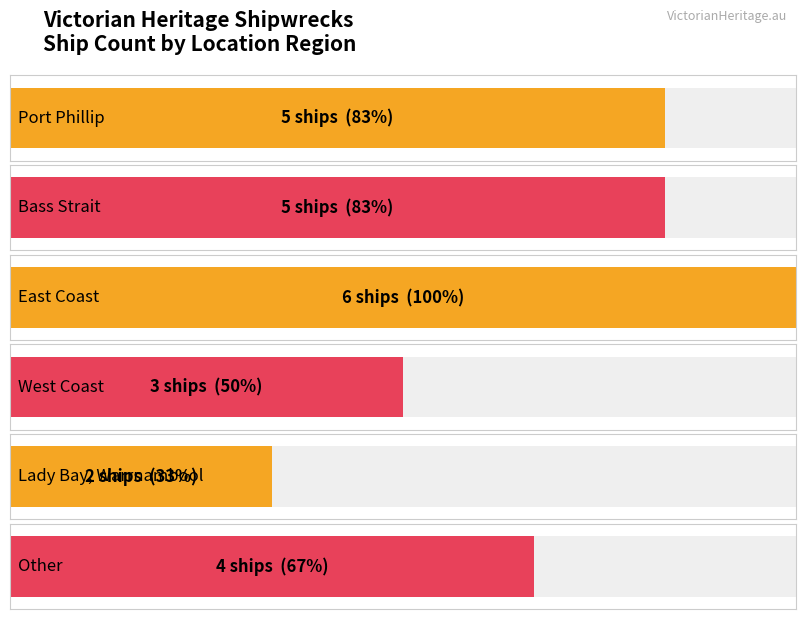

Which label corresponds to the largest value in the chart?

East Coast